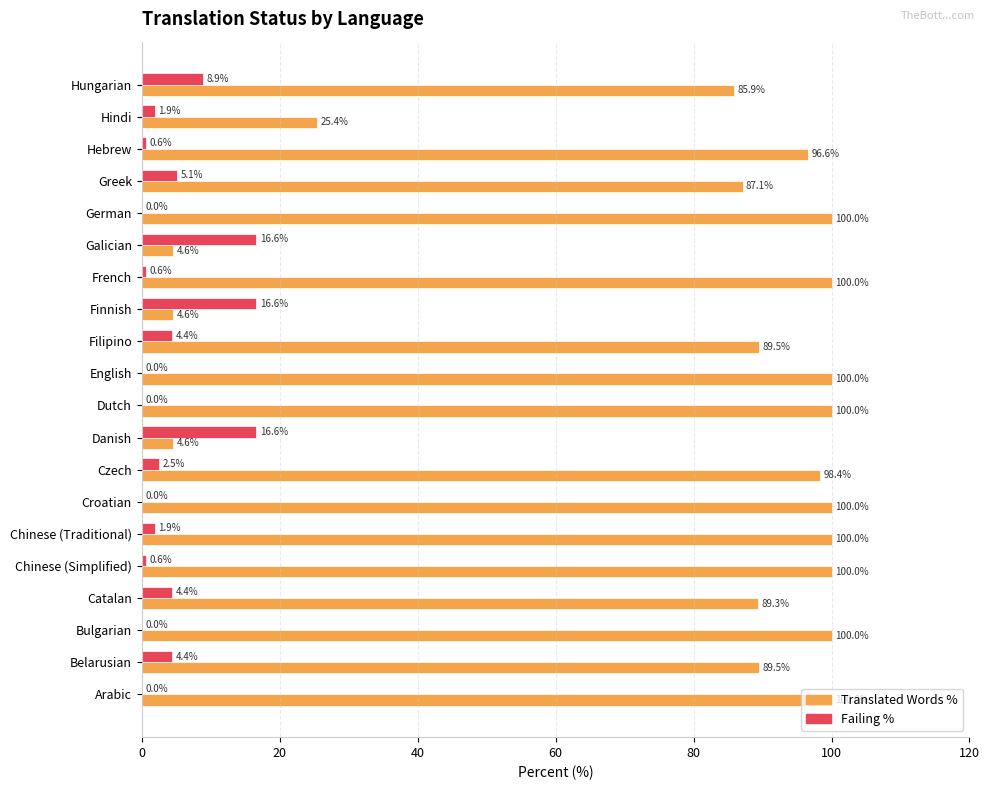

What is the total value across all series at Danish?

21.2